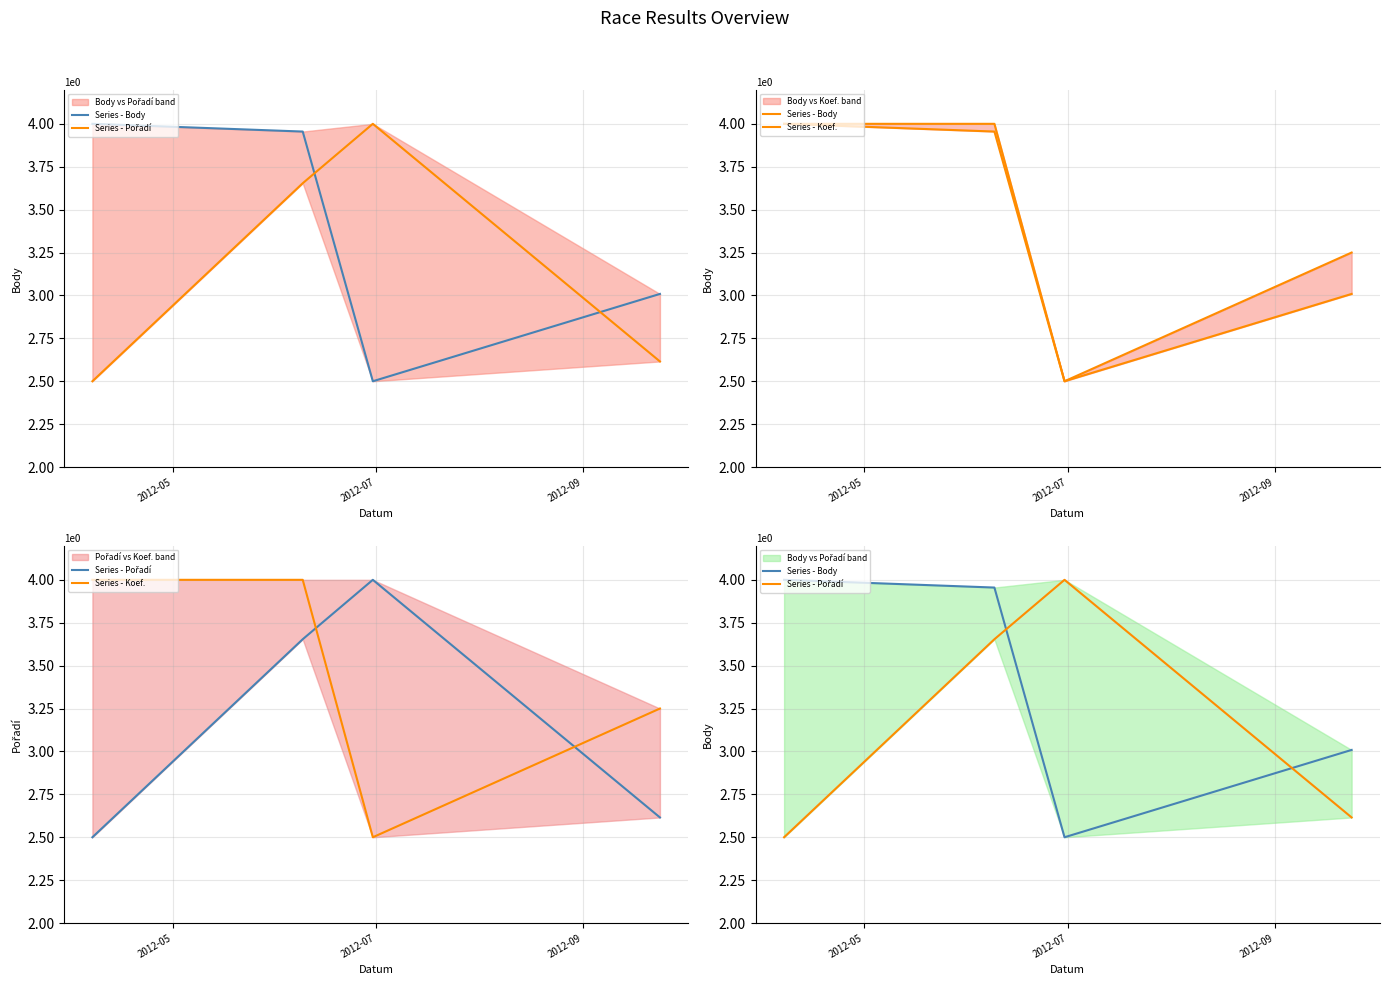

What is the value of the Series - Pořadí point at the 1st from the left?

2.5